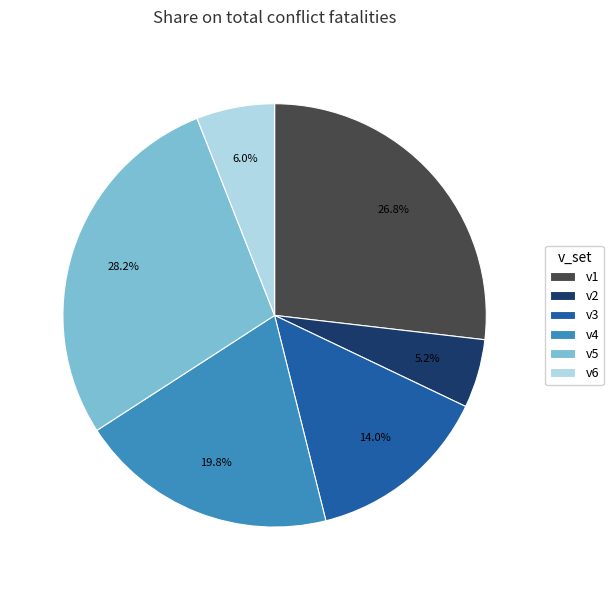

Combined, do v6 and v4 account for over 50%?

No